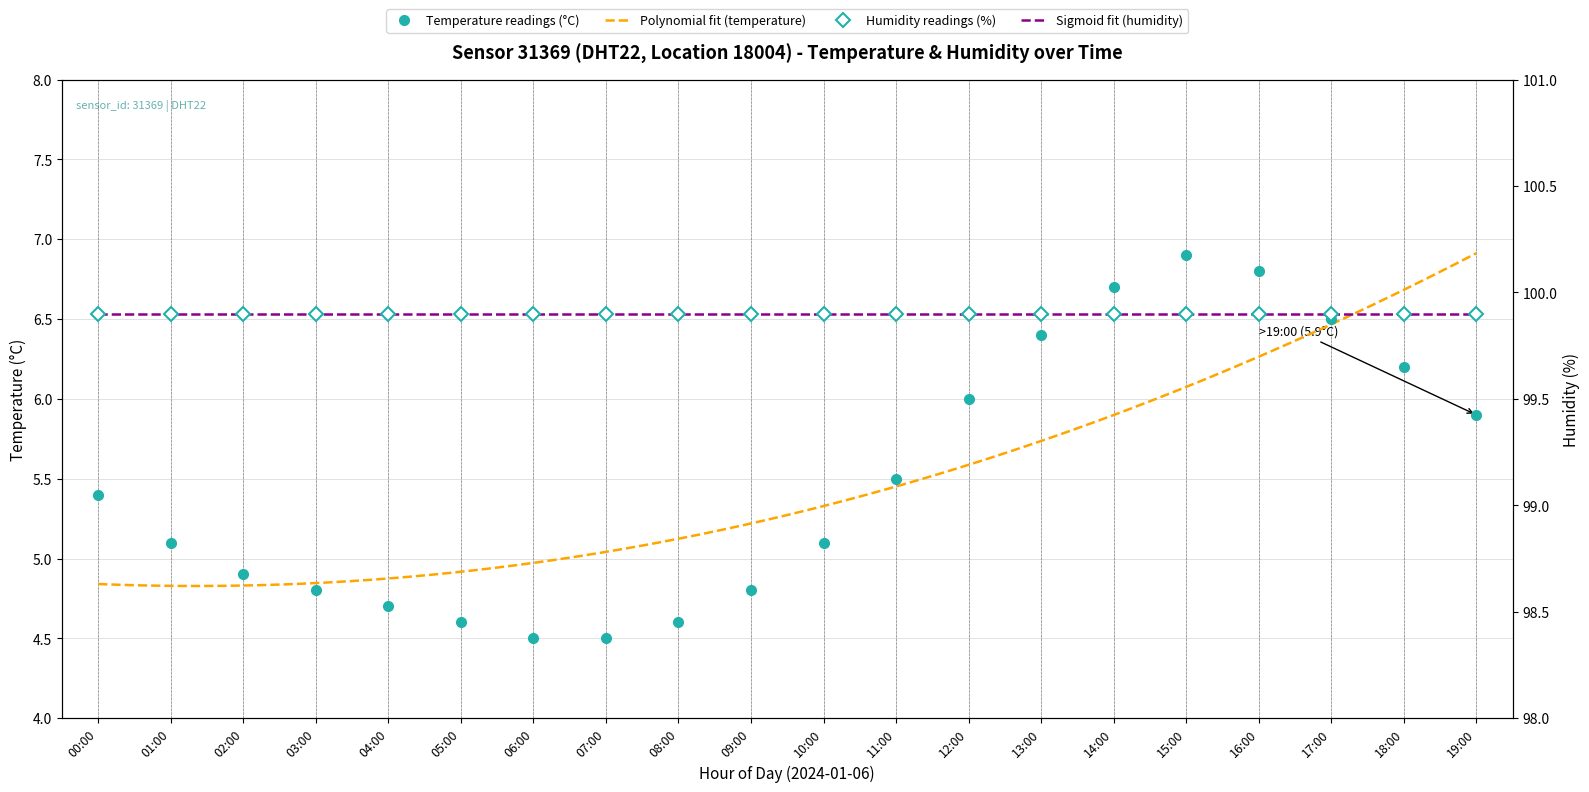

How many points are higher than both their immediate neighbors (excluding endpoints)?

1